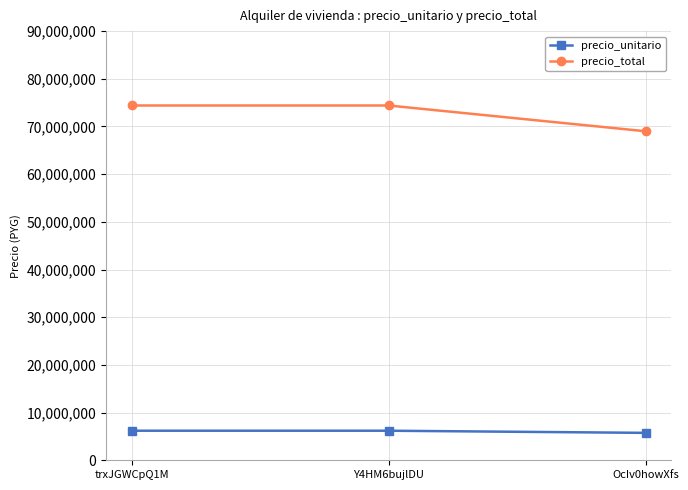

Is the value of precio_total at trxJGWCpQ1M greater than the value of precio_unitario at OcIv0howXfs?

Yes